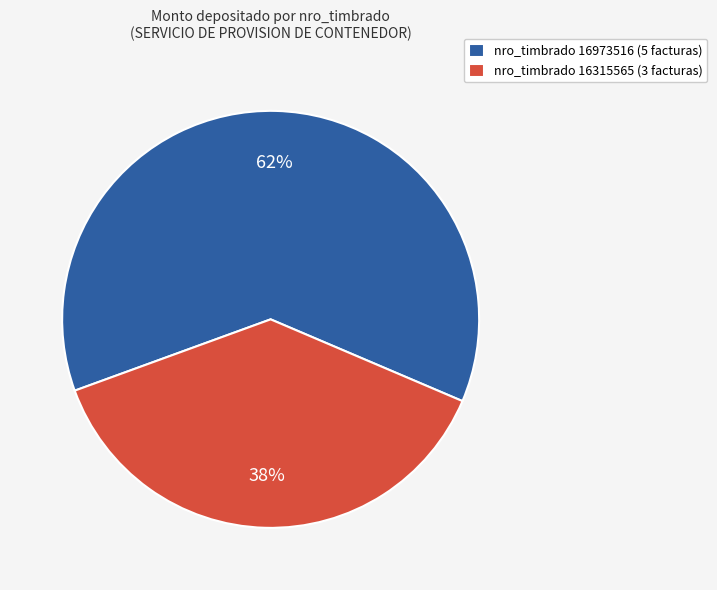

Is it true that nro_timbrado 16973516 (5 facturas) is 62% of the pie?

True